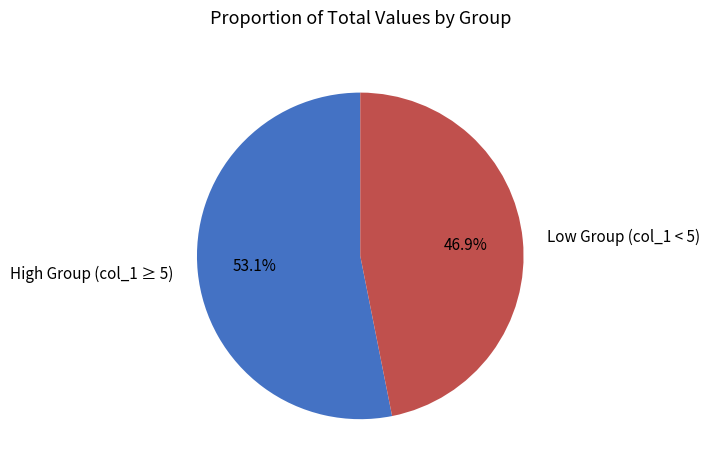

Is there any slice that represents more than half of the pie?

Yes